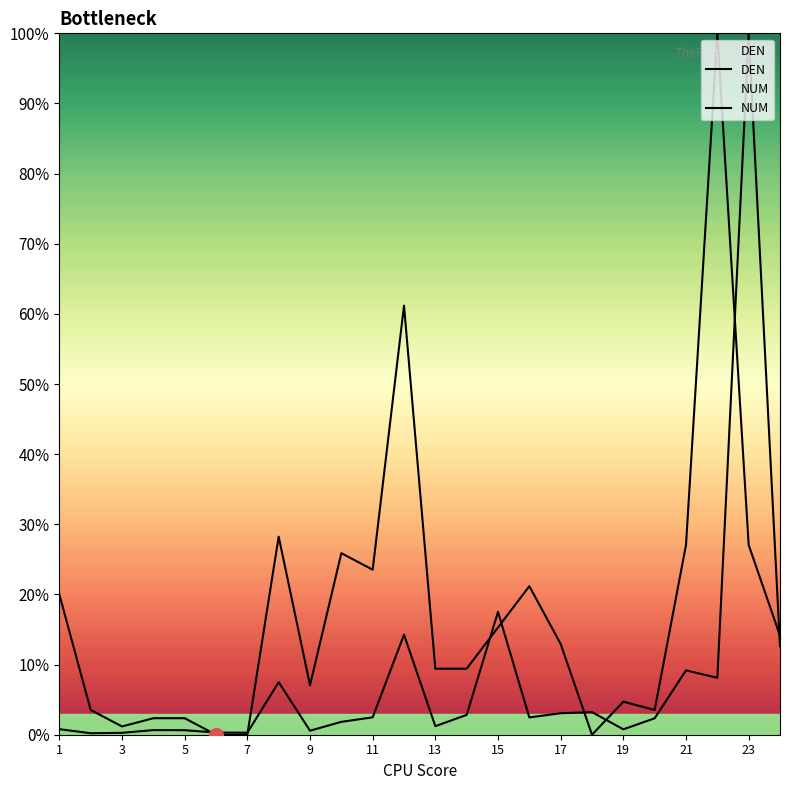

What is the highest value of the NUM series?

1.0